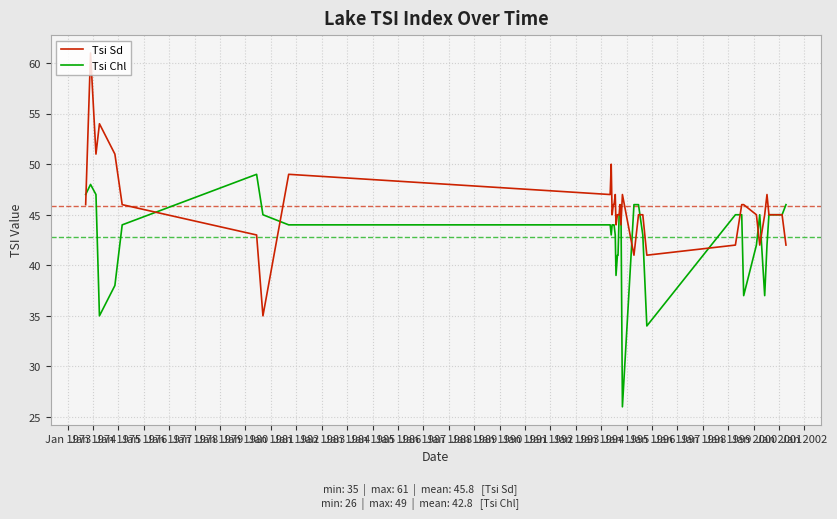

What is the lowest value of the Tsi Sd series?

35